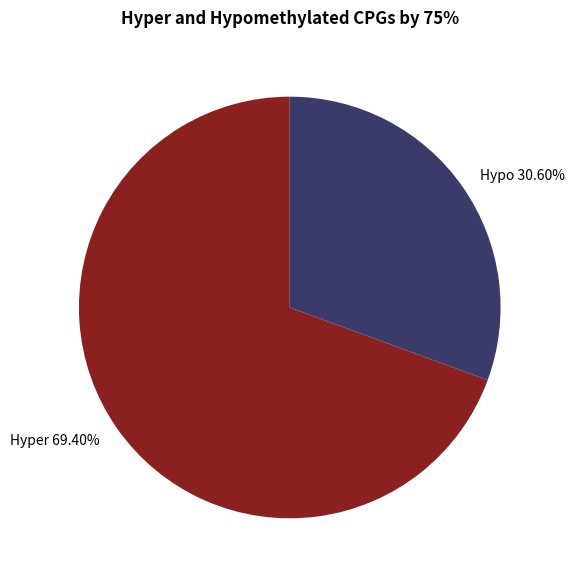

What is the largest slice in the pie chart?

Hyper 69.40%